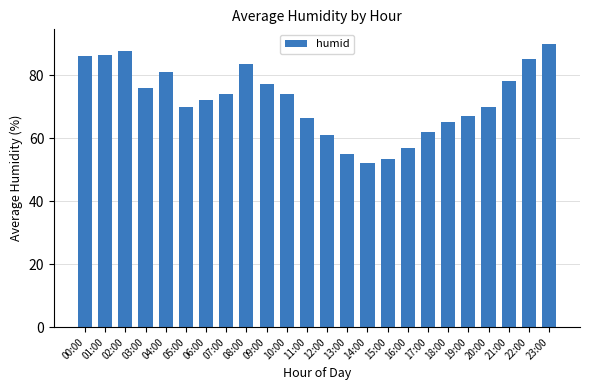

What is the difference between the maximum and minimum values?

38.0